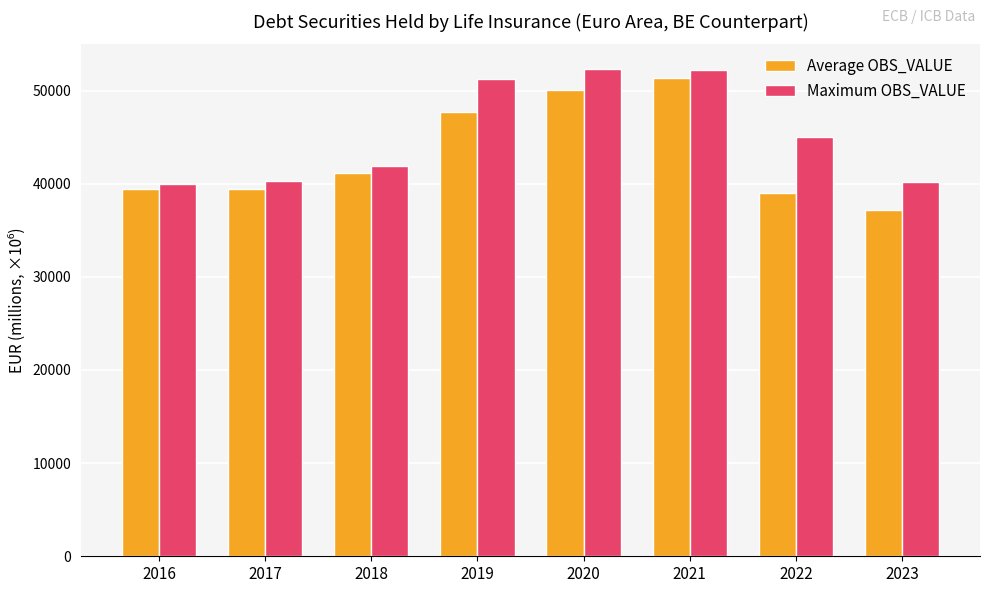

How many groups of bars are there?

8